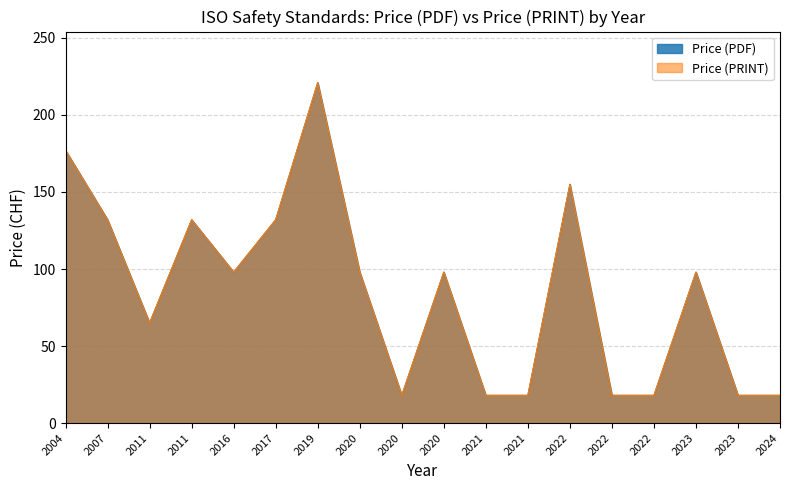

Is it true that Price (PDF) equals 154 at 2023?

False